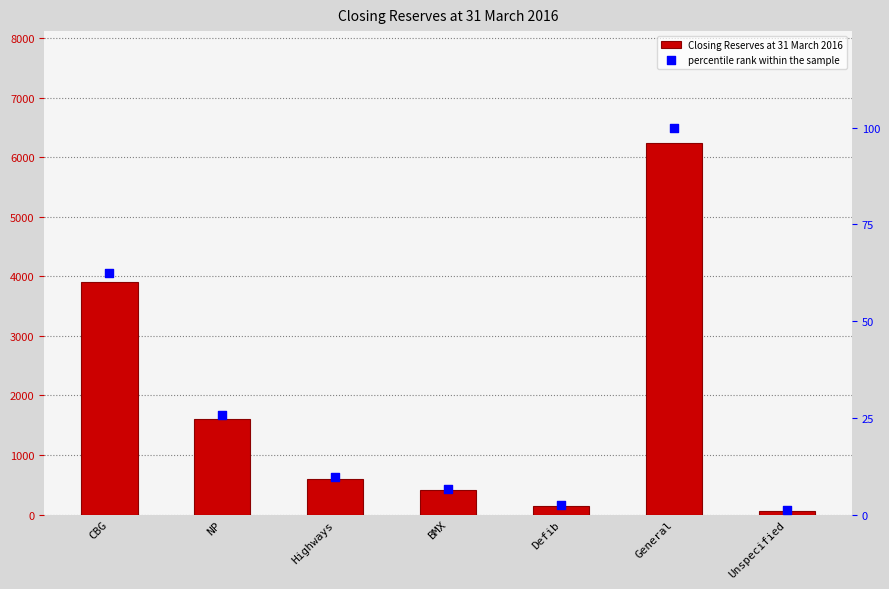

Which series reaches the maximum Y coordinate?

Closing Reserves at 31 March 2016